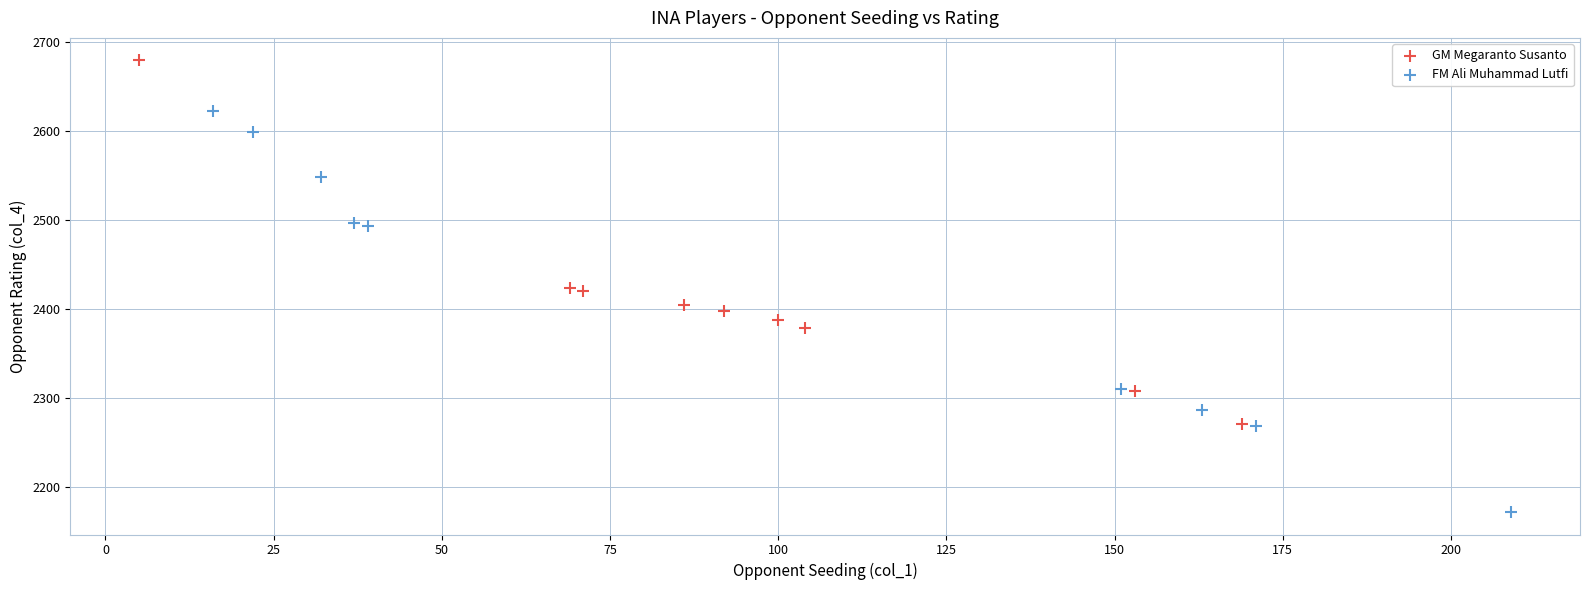

Which series has the widest spread of Y values?

FM Ali Muhammad Lutfi